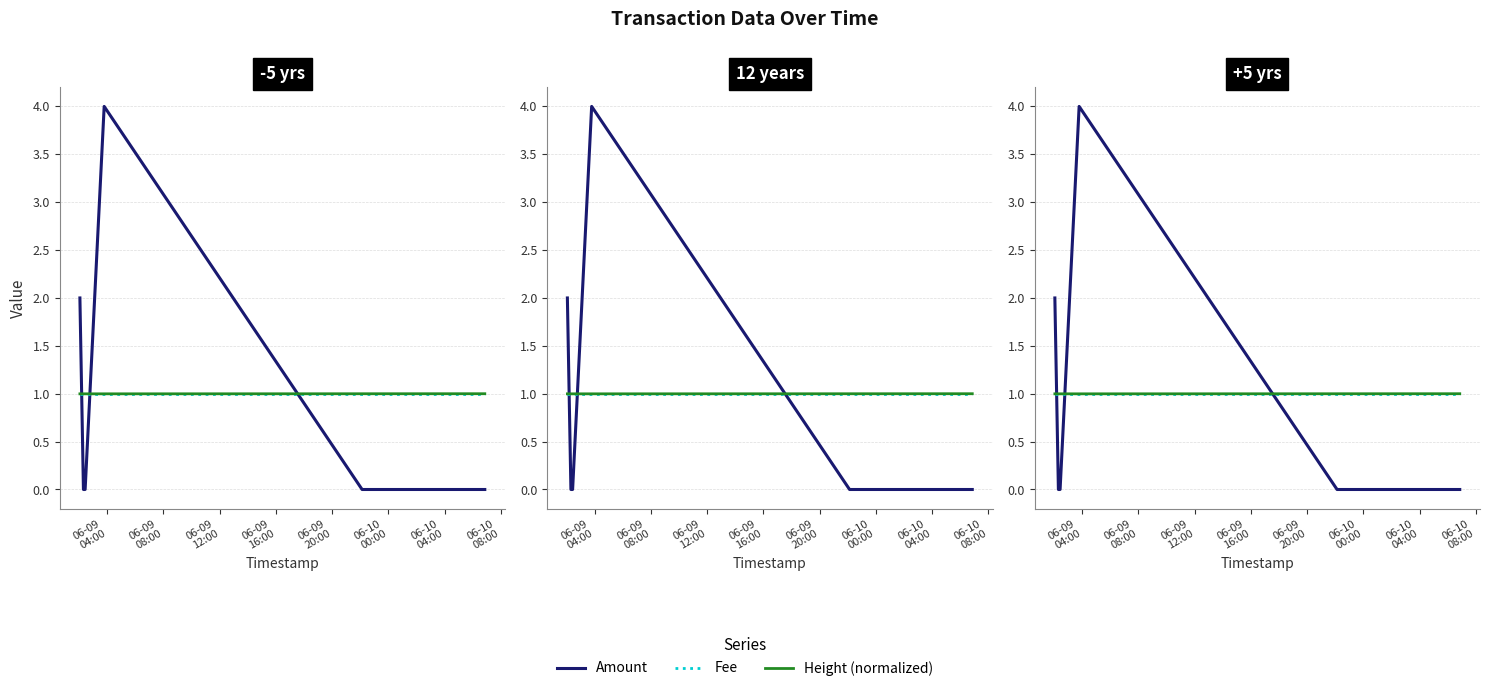

What is the sum of the Fee values at 06-10
04:00 and 06-09
16:00?

2.0